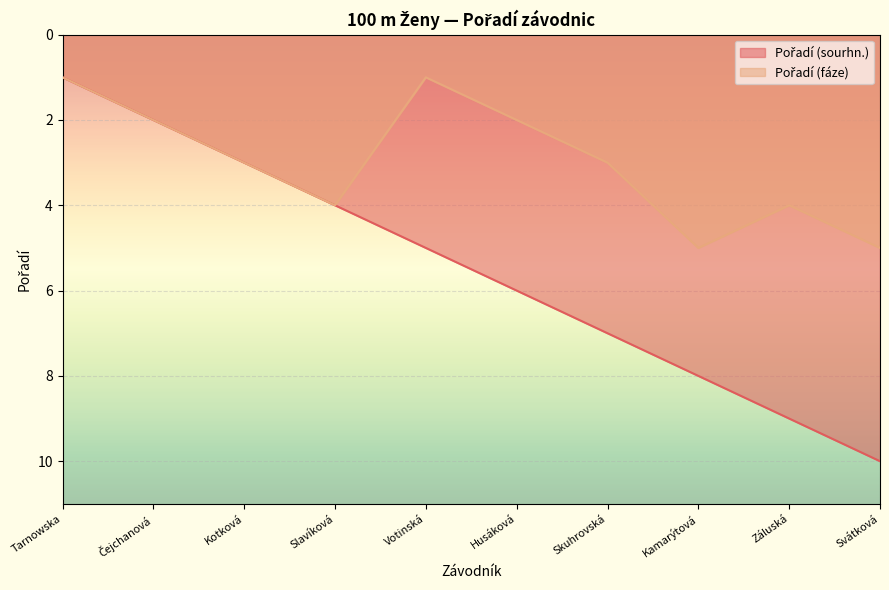

True or false: Pořadí (sourhn.) has a value of 3 at Kotková.

True